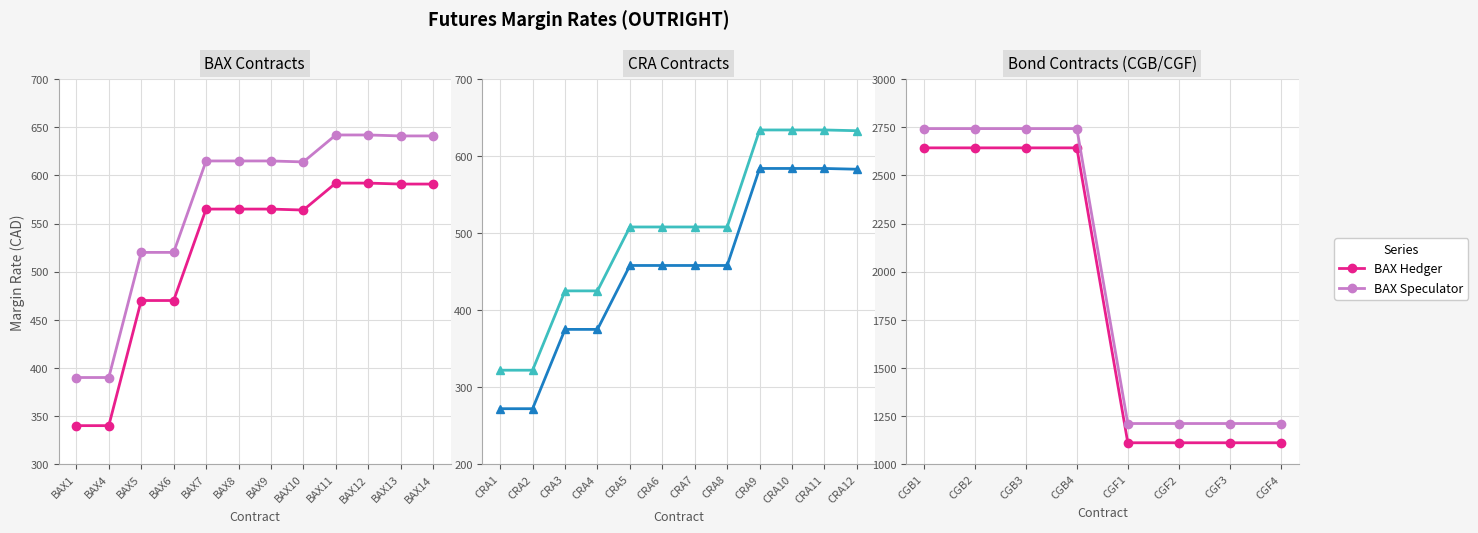

True or false: CRA Hedger and BAX Hedger cross at least once.

False